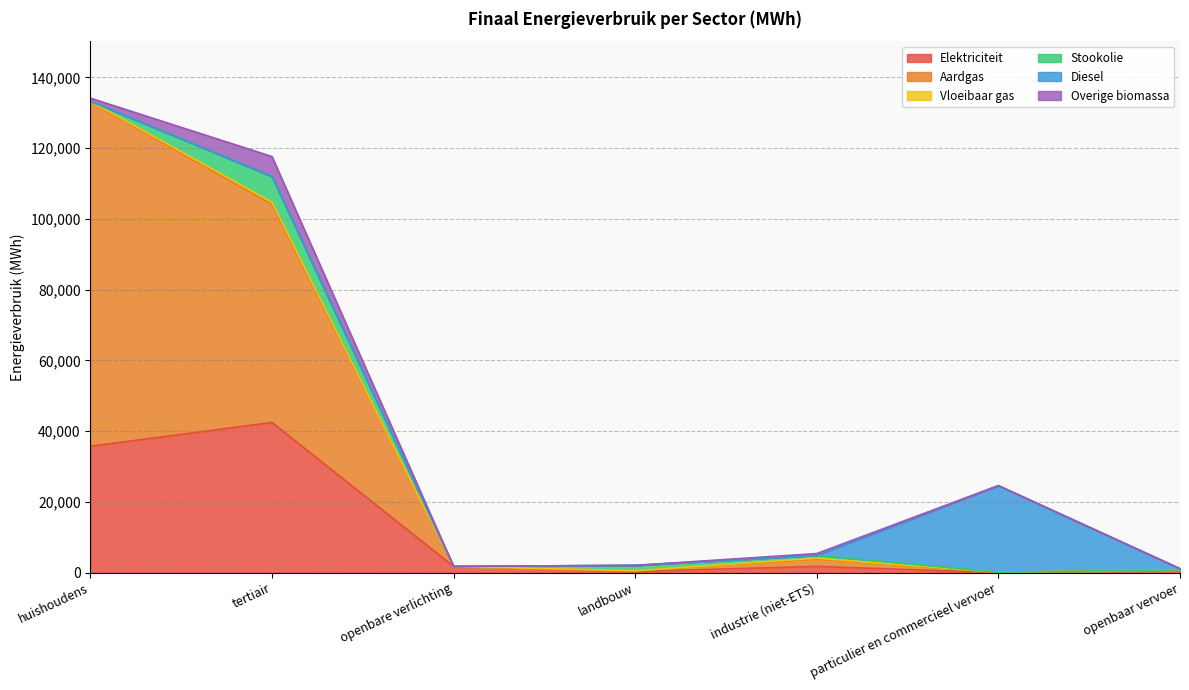

What is the sum of the Elektriciteit values at openbaar vervoer and landbouw?

1182.2